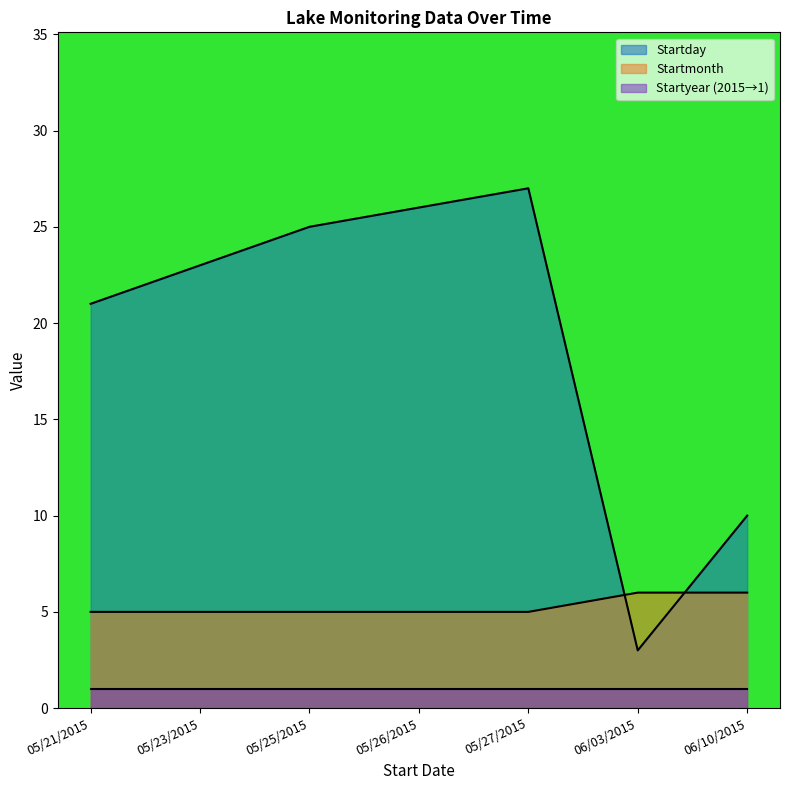

How many lines are shown in the chart?

3